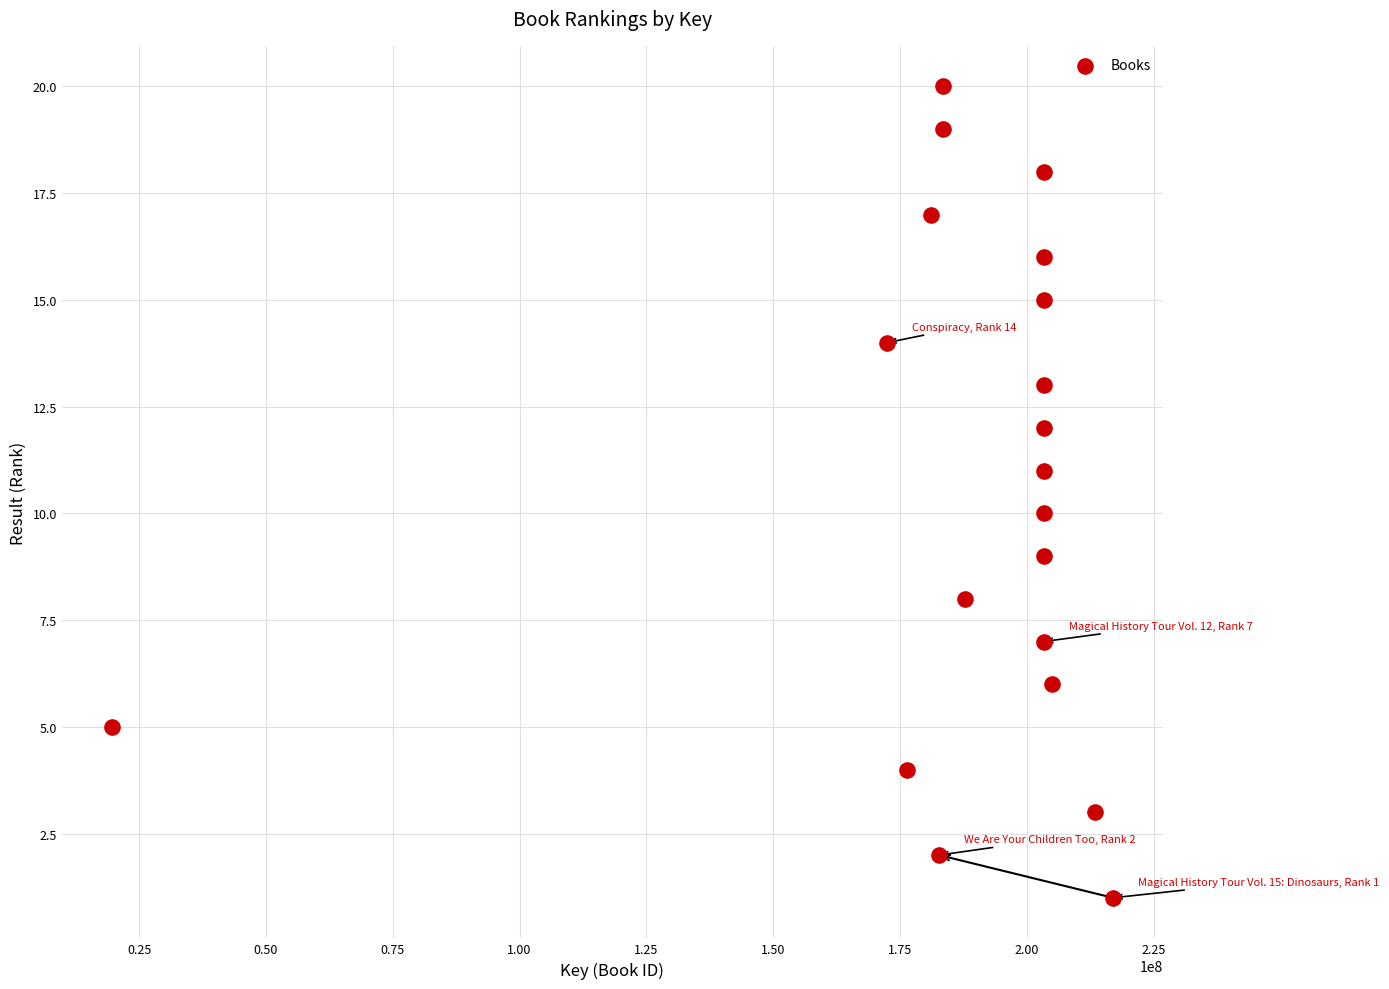

What is the range of Y values (max minus min)?

19